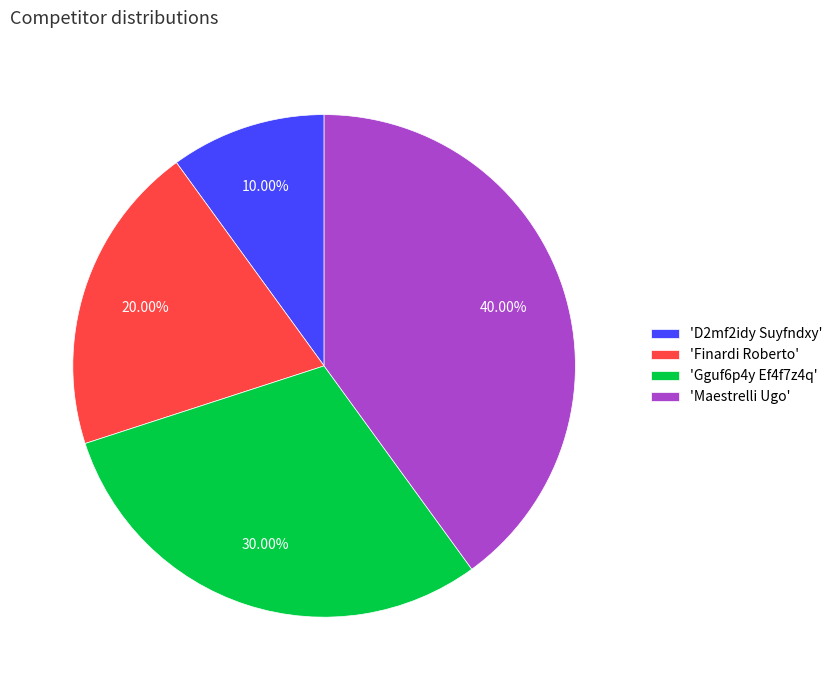

How many slices are in this pie chart?

4